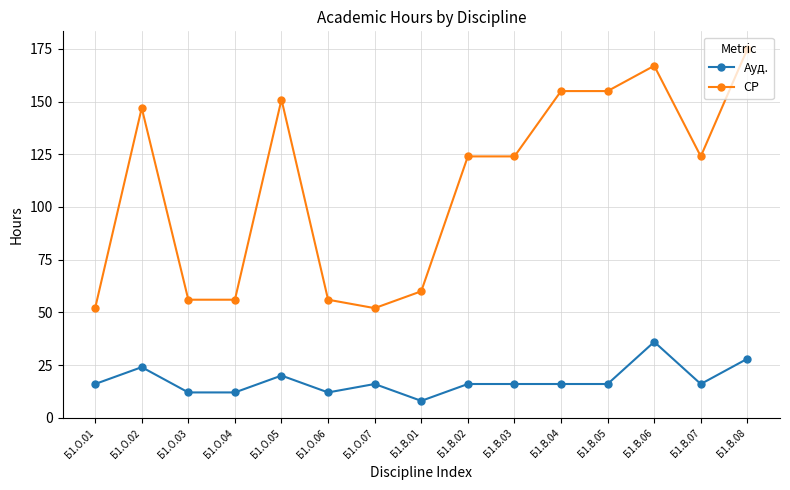

Which category has the highest value in the СР series?

Б1.В.08